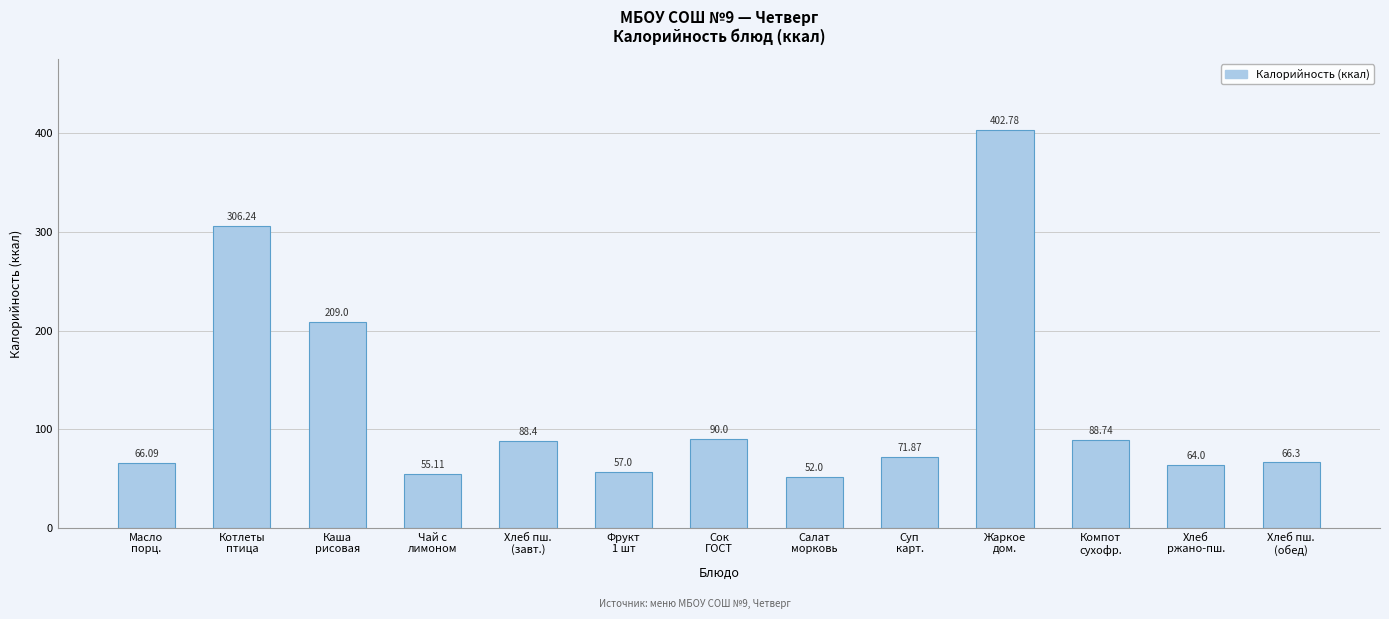

Reading right to left, transcribe all the data shown in this chart.

Хлеб пш.
(обед)=66.3	Хлеб
ржано-пш.=64.0	Компот
сухофр.=88.7	Жаркое
дом.=402.8	Суп
карт.=71.9	Салат
морковь=52.0	Сок
ГОСТ=90.0	Фрукт
1 шт=57.0	Хлеб пш.
(завт.)=88.4	Чай с
лимоном=55.1	Каша
рисовая=209.0	Котлеты
птица=306.2	Масло
порц.=66.1